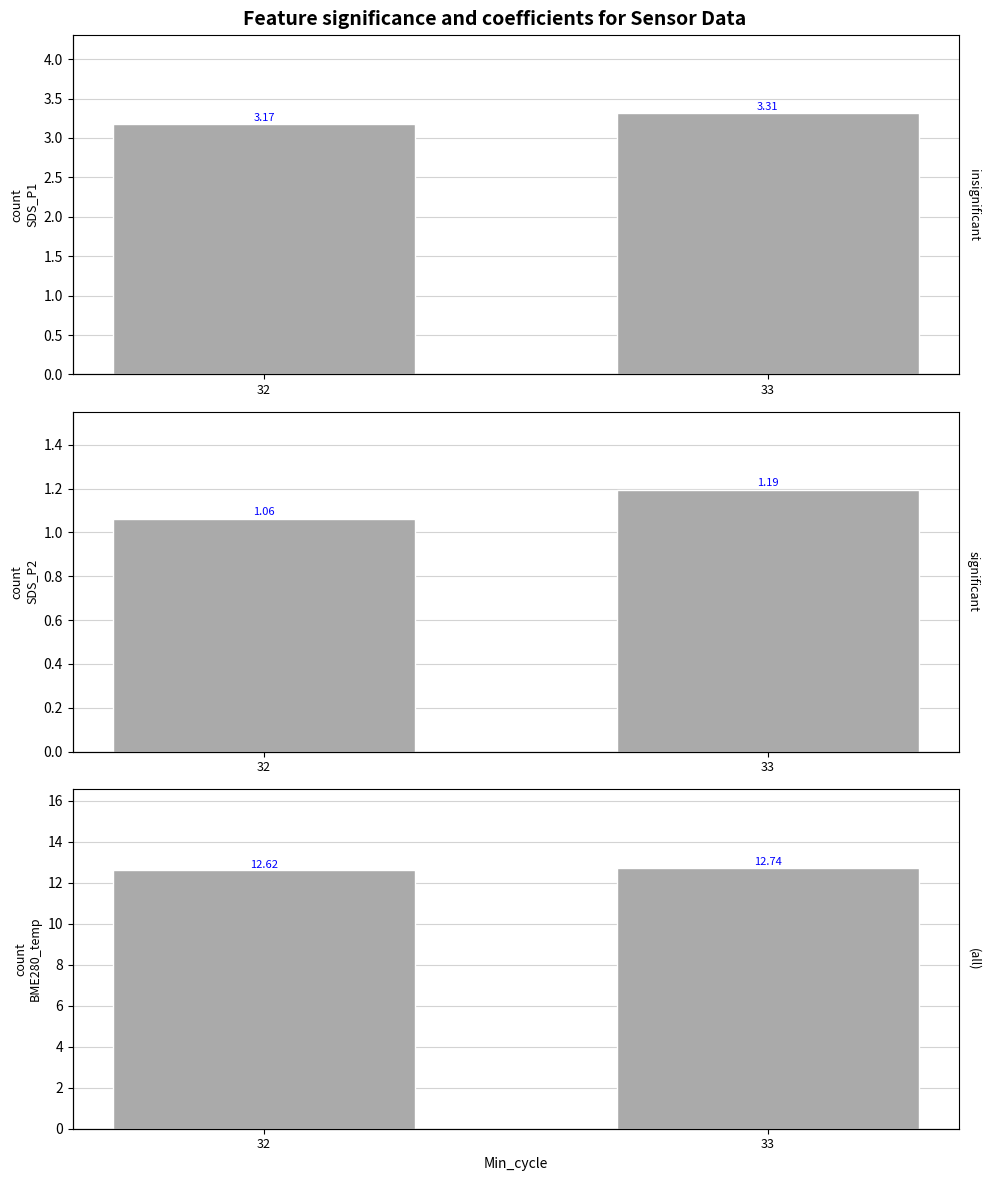

What are all the series names shown in the legend?

SDS_P1, SDS_P2, BME280_temperature